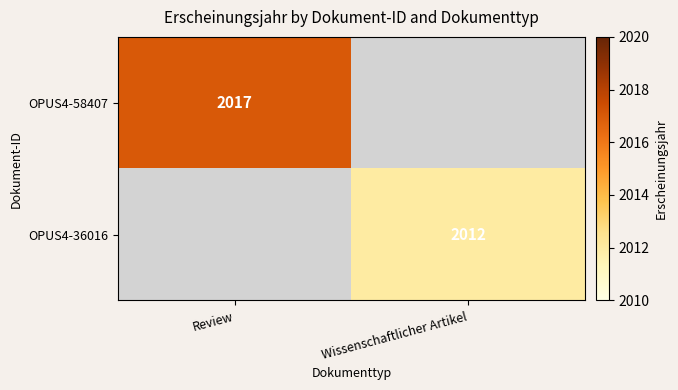

Is it true that OPUS4-36016 equals 2012 at Wissenschaftlicher Artikel?

True